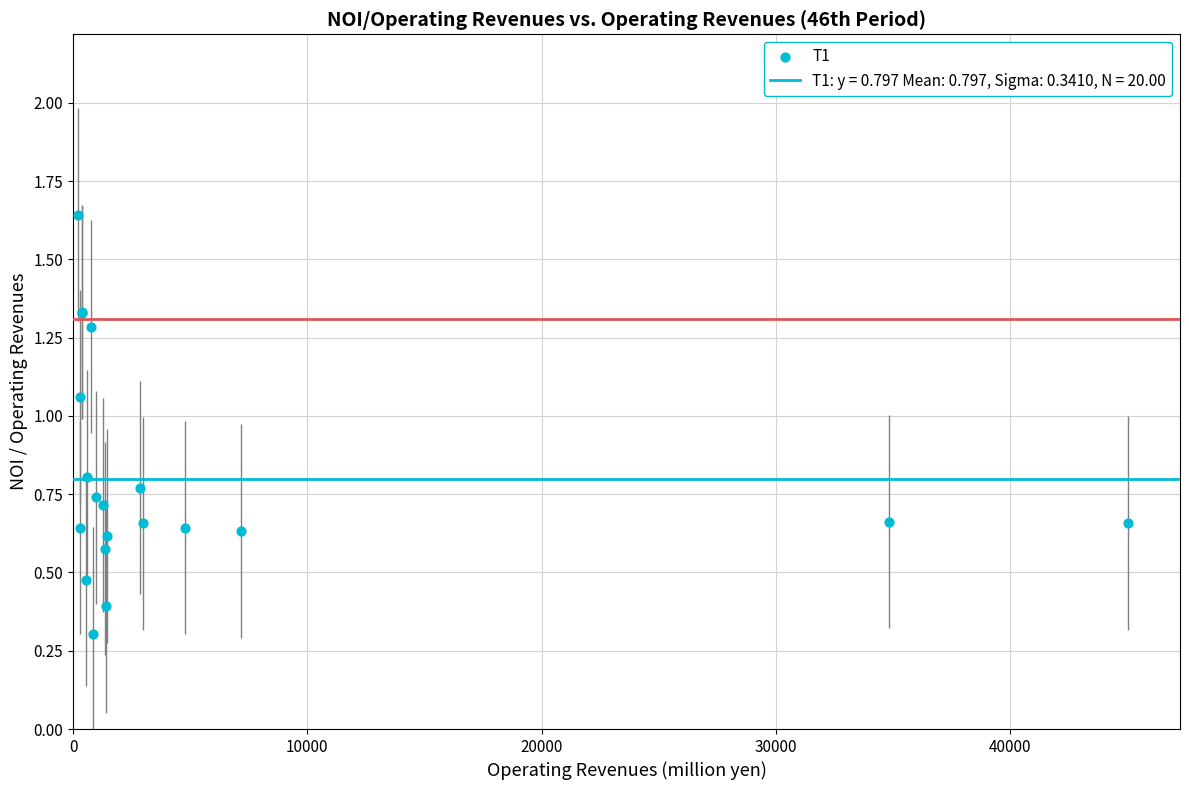

What Y value in the scatter plot is closest to 0?

0.3